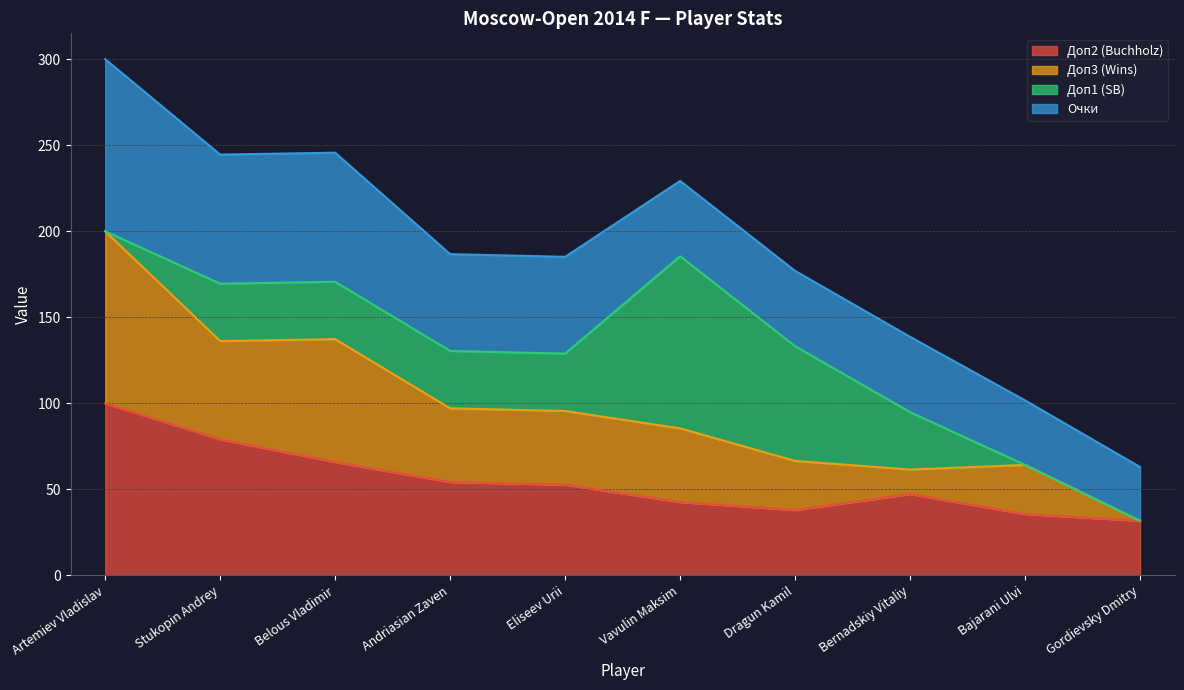

Which category has the lowest value across all series?

Gordievsky Dmitry